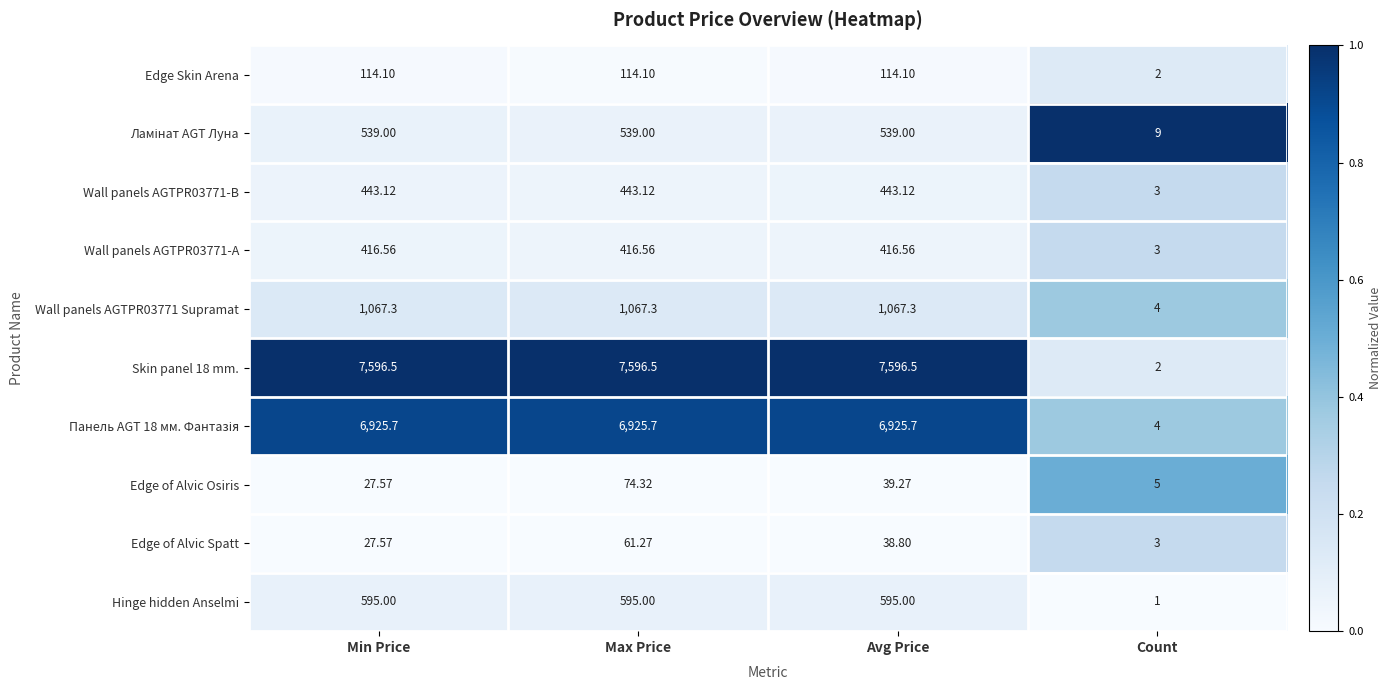

At which label is Skin panel 18 mm. closest to 3799?

Count